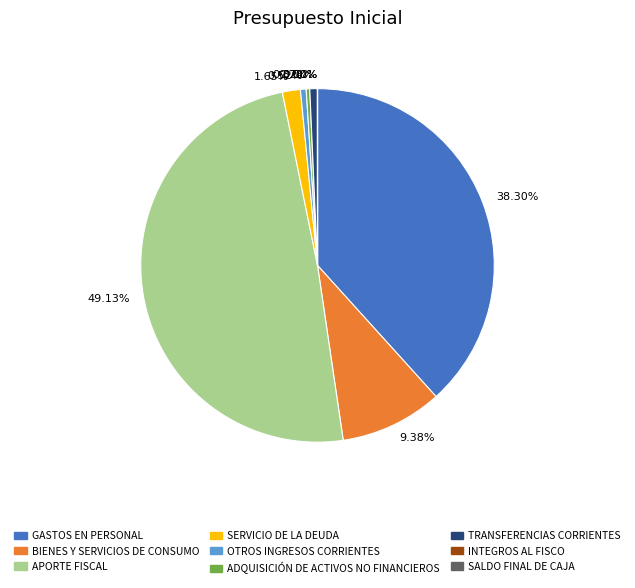

Combined, do ADQUISICIÓN DE ACTIVOS NO FINANCIEROS and BIENES Y SERVICIOS DE CONSUMO account for over 50%?

No